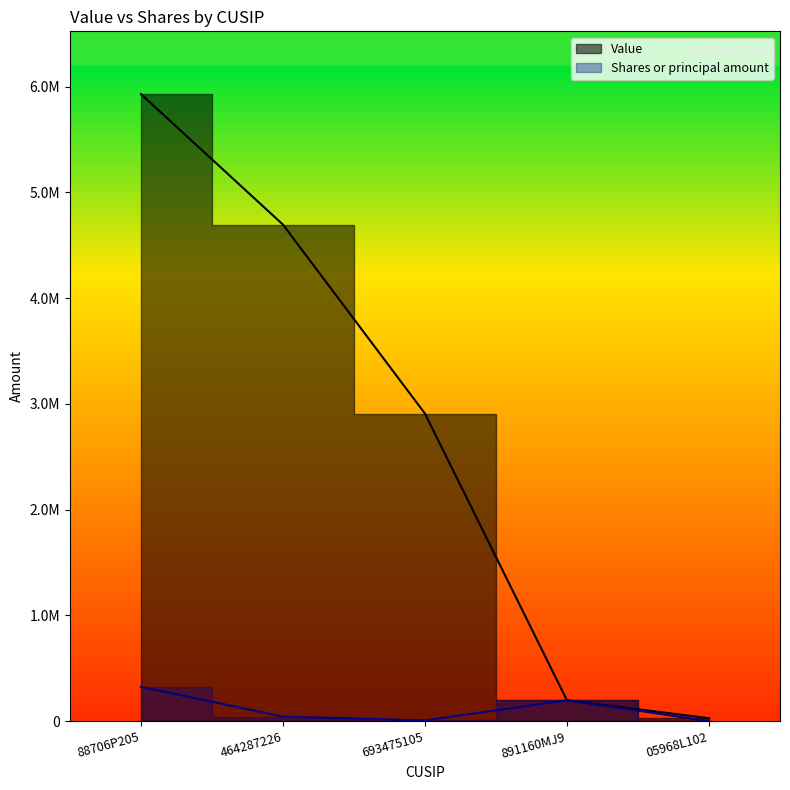

Does the chart have visible grid lines?

No